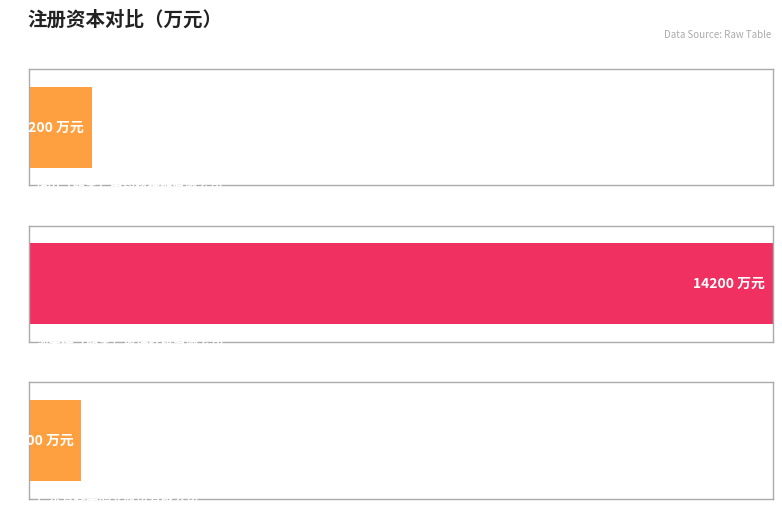

Reading left to right, extract all data points from this chart.

1=1200	2=14200	3=1000